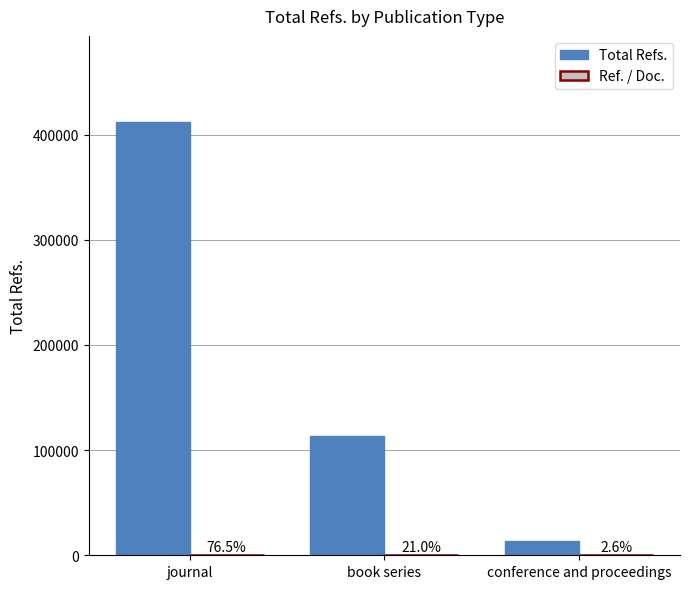

What is the difference between the highest and lowest values at conference and proceedings?

13726.4